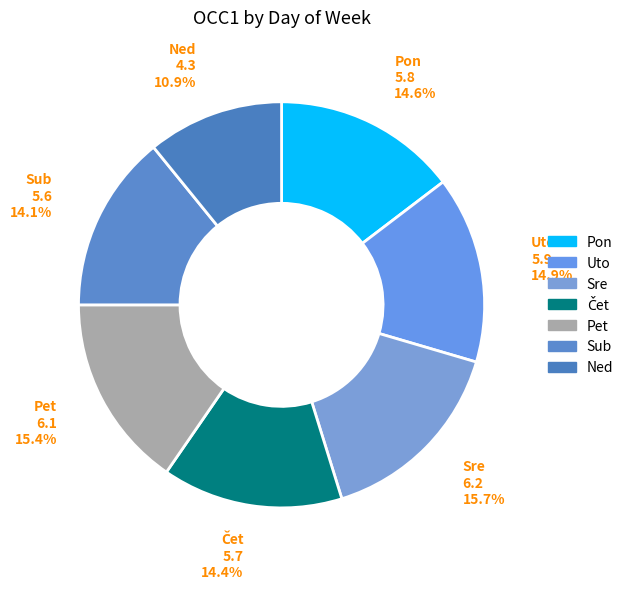

What portion of the pie excludes Sub?

85.9%